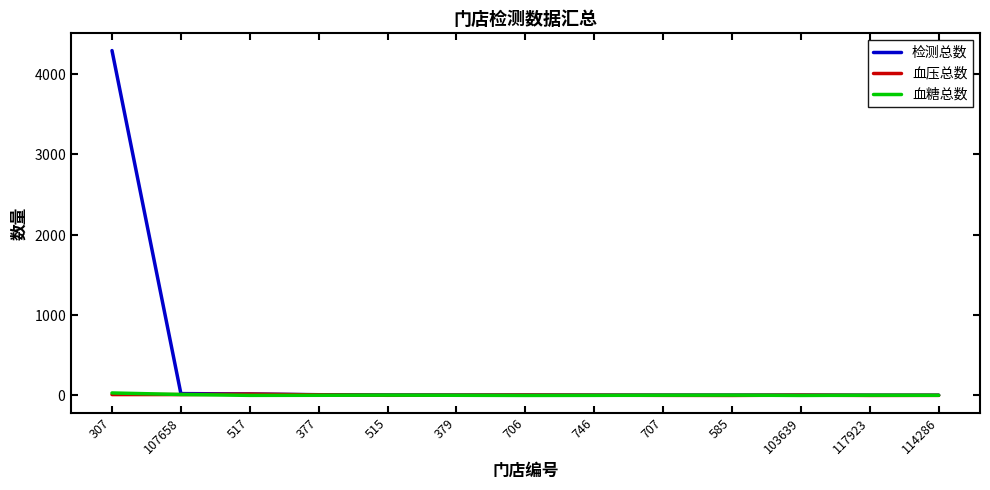

Is it true that 血压总数 equals 2 at 114286?

False